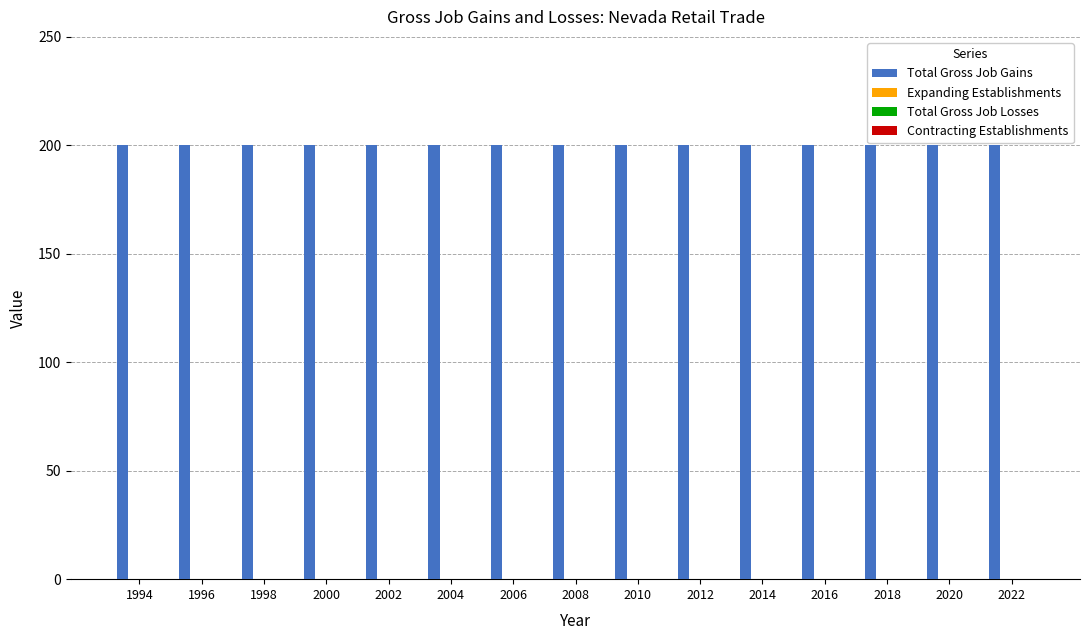

True or false: Expanding Establishments has a value of 0 at 2008.

True